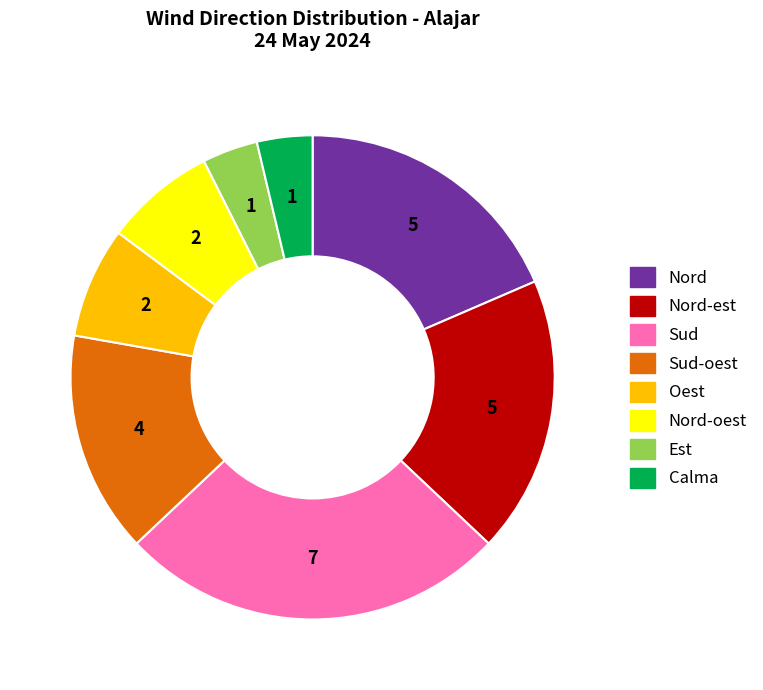

Is there any slice that represents more than half of the pie?

No